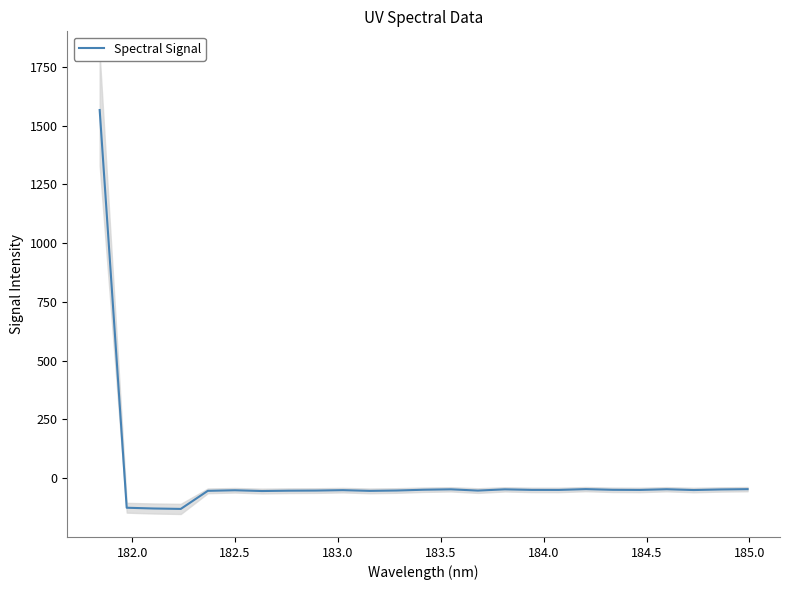

What is the lowest value of the Spectral Signal series?

-130.6